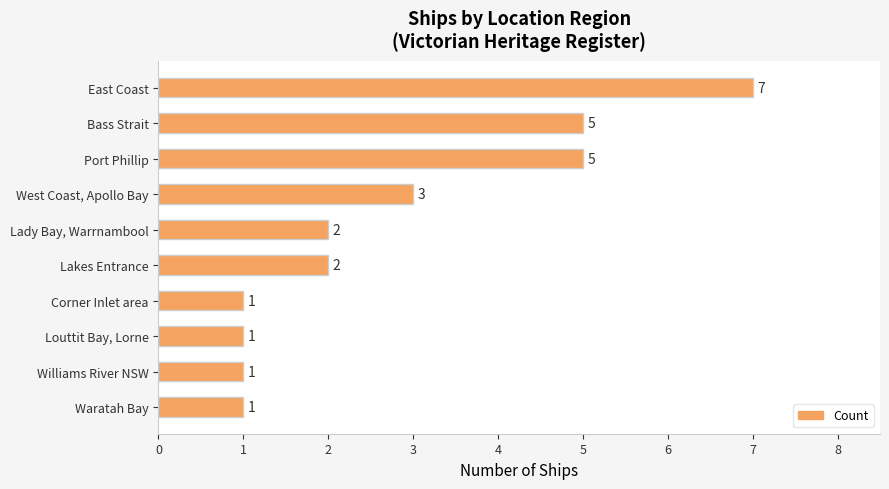

The chart shows a value of 3 at Lakes Entrance. True or false?

False